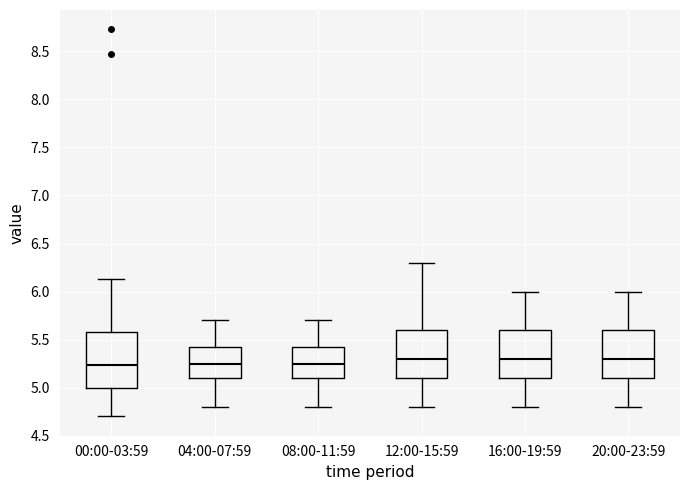

Reading left to right, transcribe this box plot: for each box, give where its median line is, the range the box spans, and where its two whiskers end, as read against the y-axis. The values are not printed on the chart, so give them approximately, as read against the axis.

00:00-03:59: median 5.25, box 5.00 to 5.60, whiskers 4.70 to 6.15
04:00-07:59: median 5.25, box 5.10 to 5.45, whiskers 4.80 to 5.70
08:00-11:59: median 5.25, box 5.10 to 5.45, whiskers 4.80 to 5.70
12:00-15:59: median 5.30, box 5.10 to 5.60, whiskers 4.80 to 6.30
16:00-19:59: median 5.30, box 5.10 to 5.60, whiskers 4.80 to 6.00
20:00-23:59: median 5.30, box 5.10 to 5.60, whiskers 4.80 to 6.00